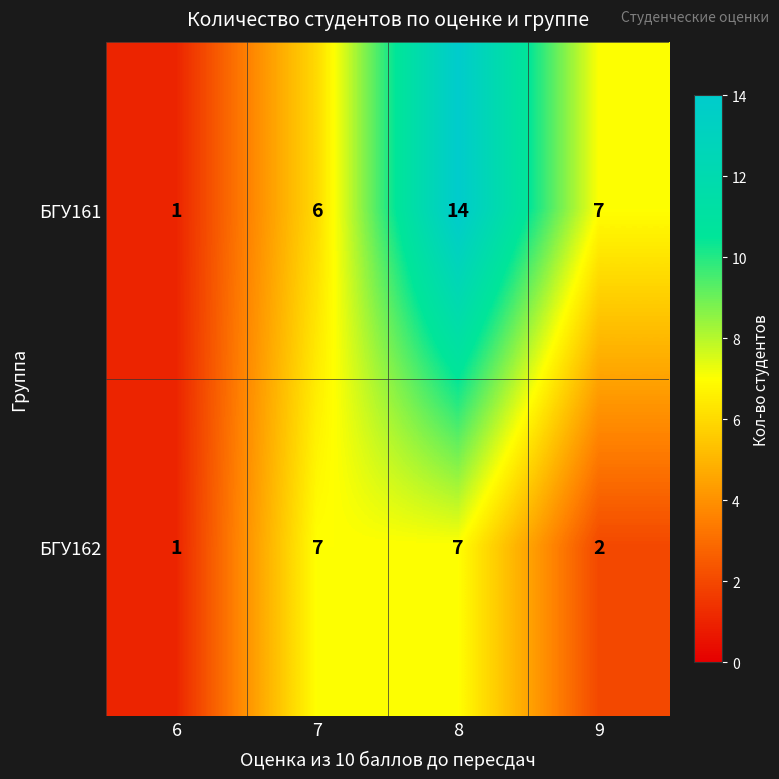

Is it true that БГУ162 equals 7 at 8?

True